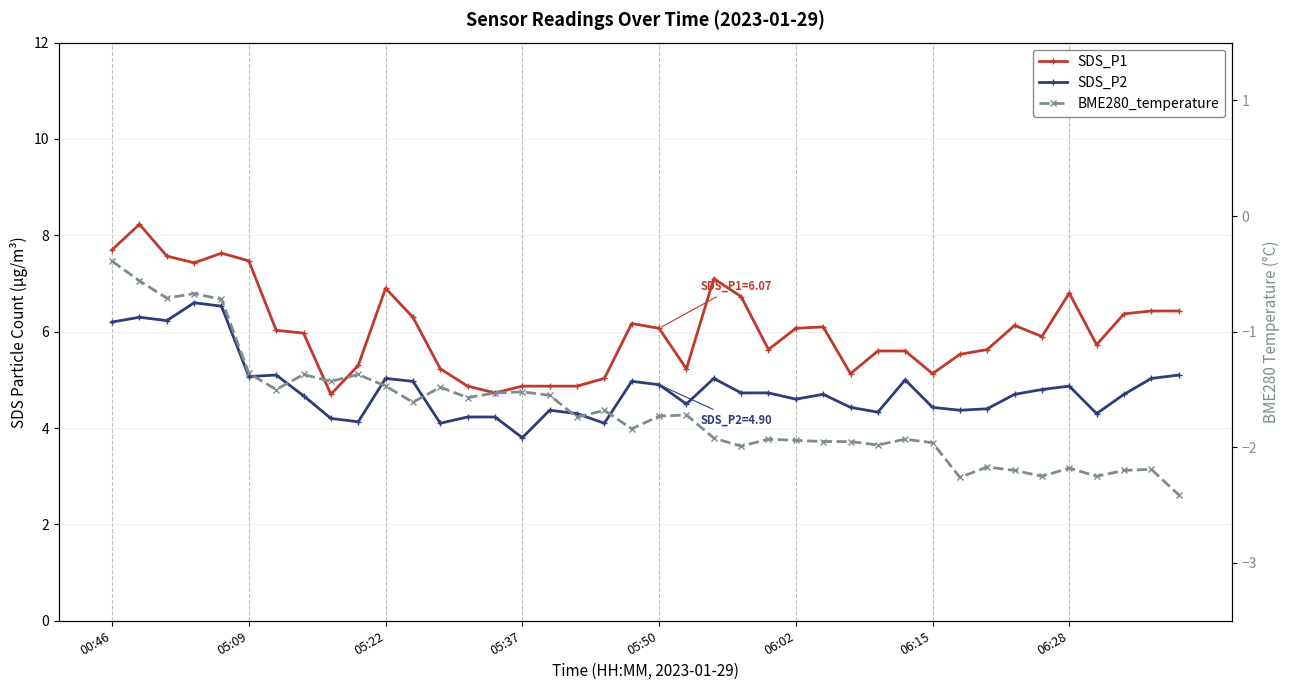

True or false: SDS_P2 has a value of 1.5 at 06:28.

False